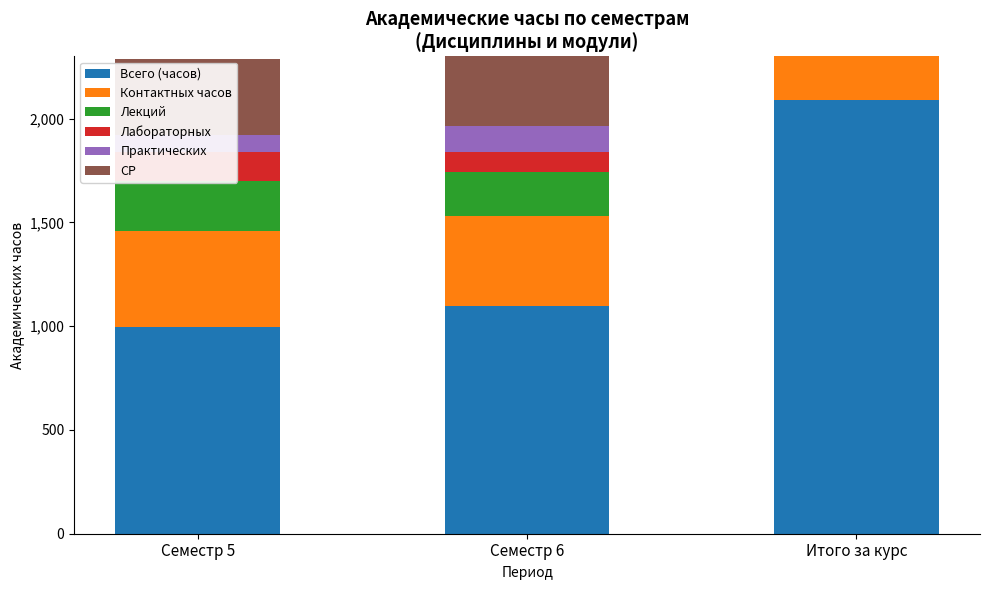

Rank the categories by Контактных часов value from highest to lowest.

Итого за курс, Семестр 5, Семестр 6